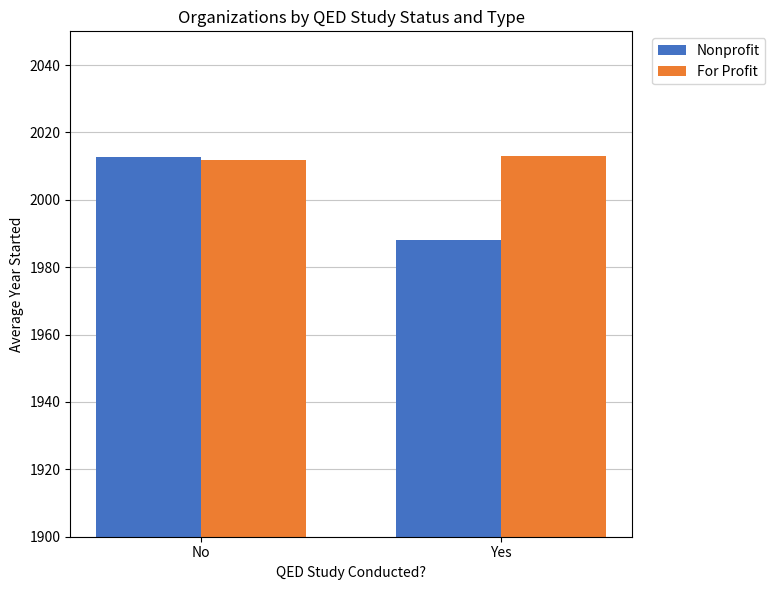

What is the maximum value for For Profit?

2013.0